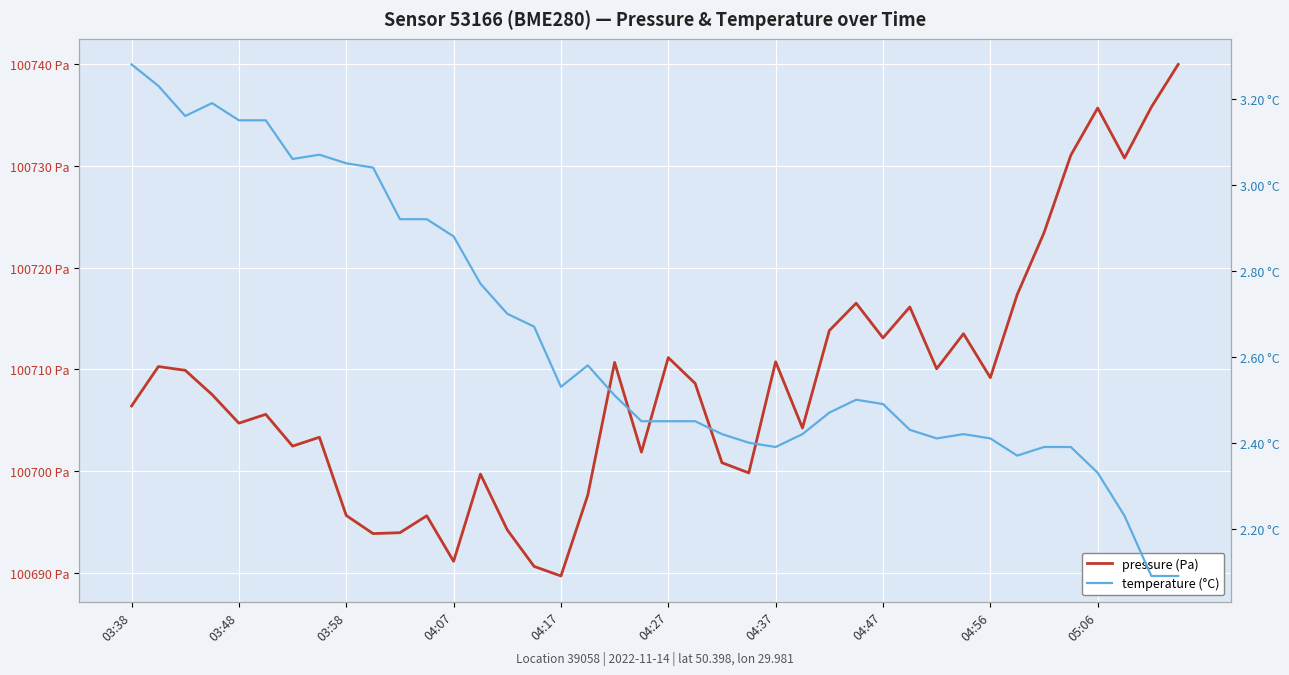

At which category does the chart reach its minimum across all series?

38